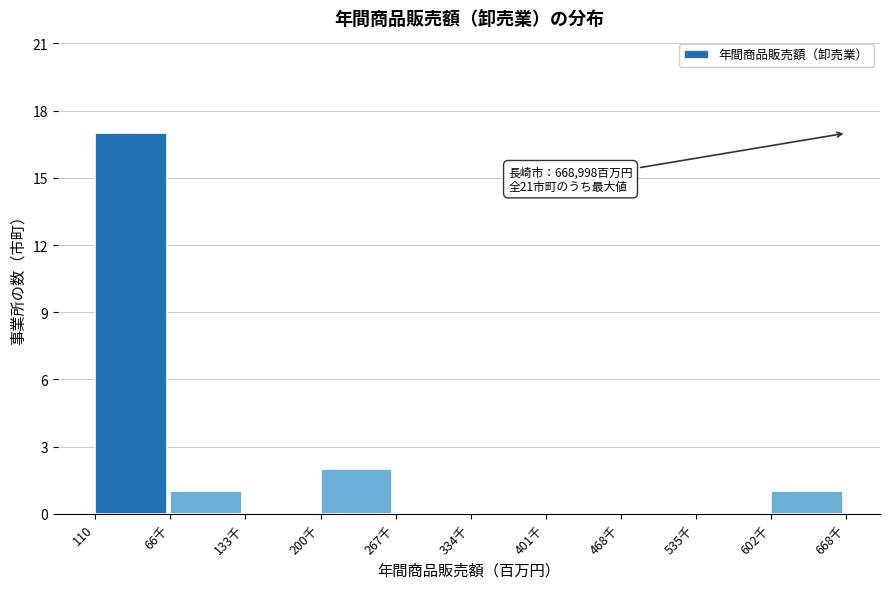

Reading left to right, list all the values displayed in this chart.

110=17	66千=1	133千=0	200千=2	267千=0	334千=0	401千=0	468千=0	535千=0	602千=1